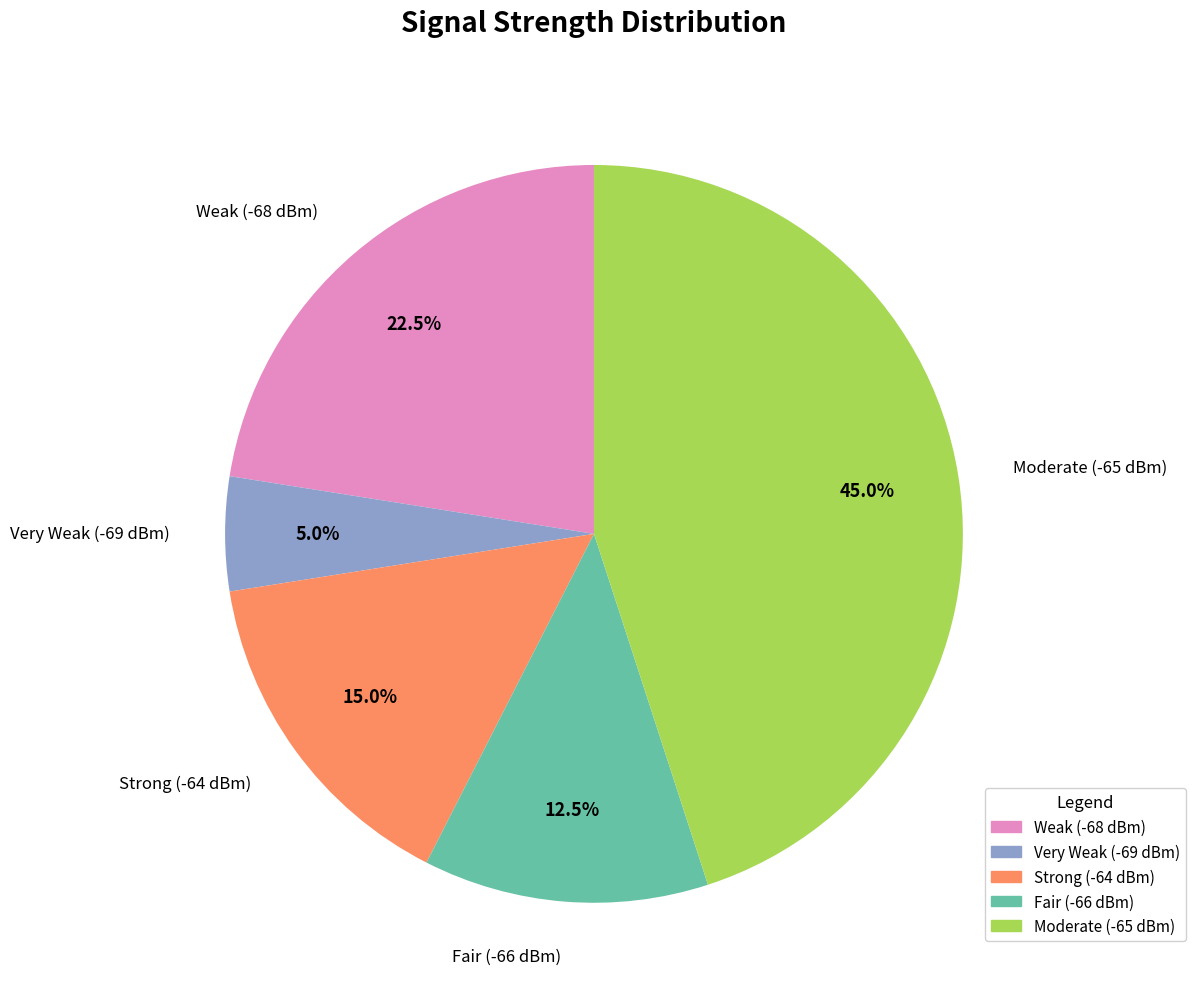

How many segments does this pie chart have?

5